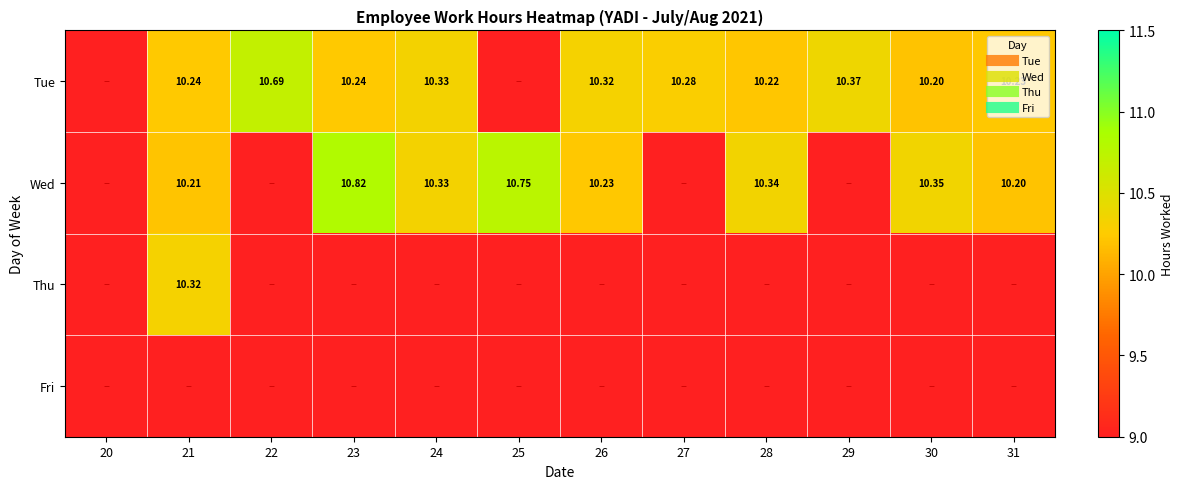

Which series changed the most between 24 and 29?

Wed